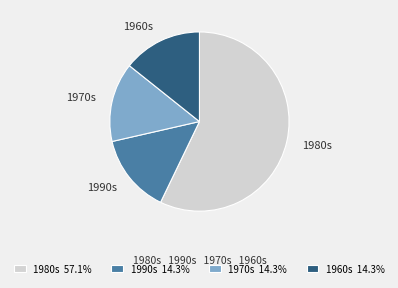

Do 1990s and 1970s together represent more than half of the pie?

No